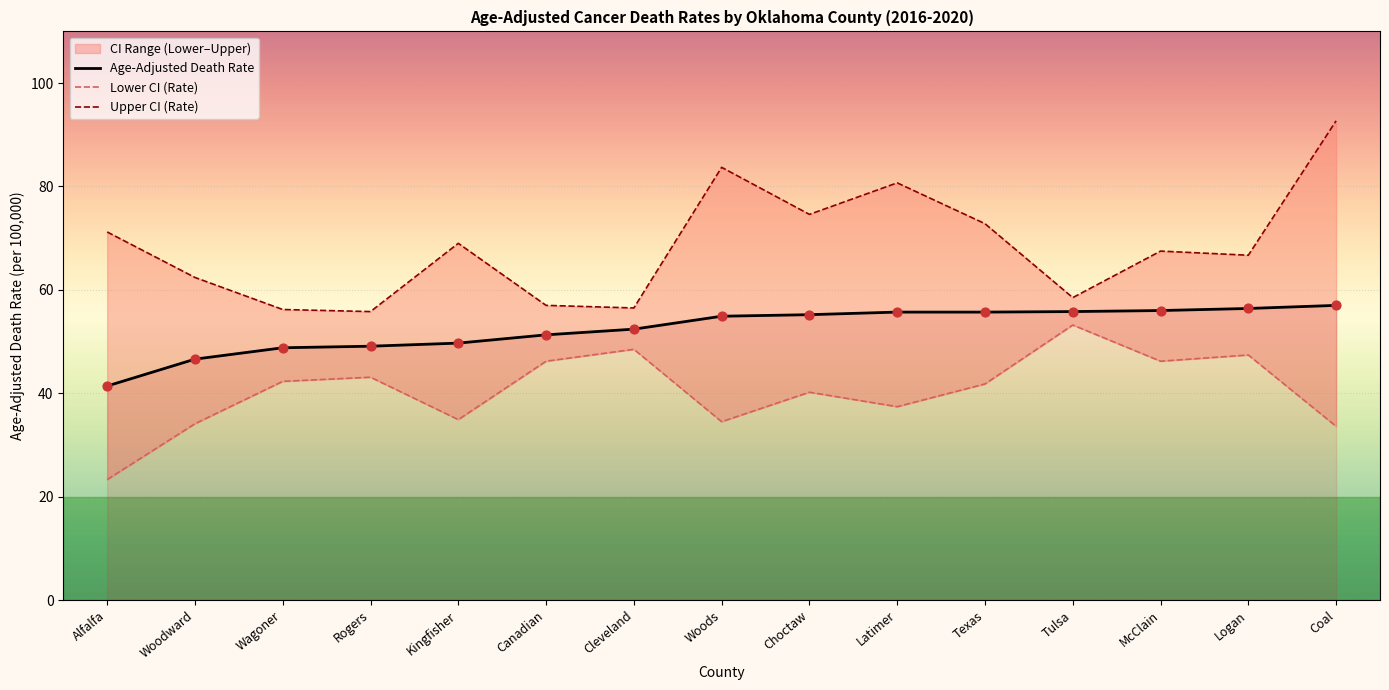

What is the total value across all series at Woodward?

143.1